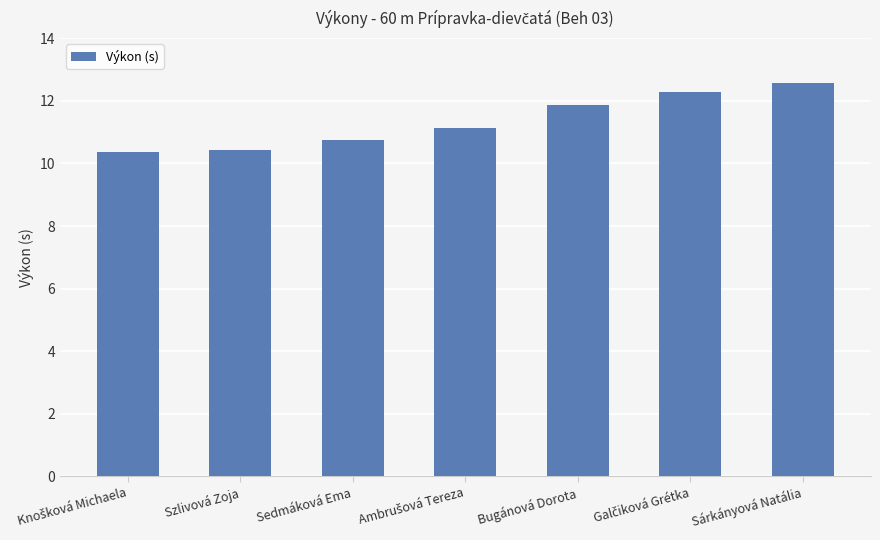

How many data points are above 11?

4